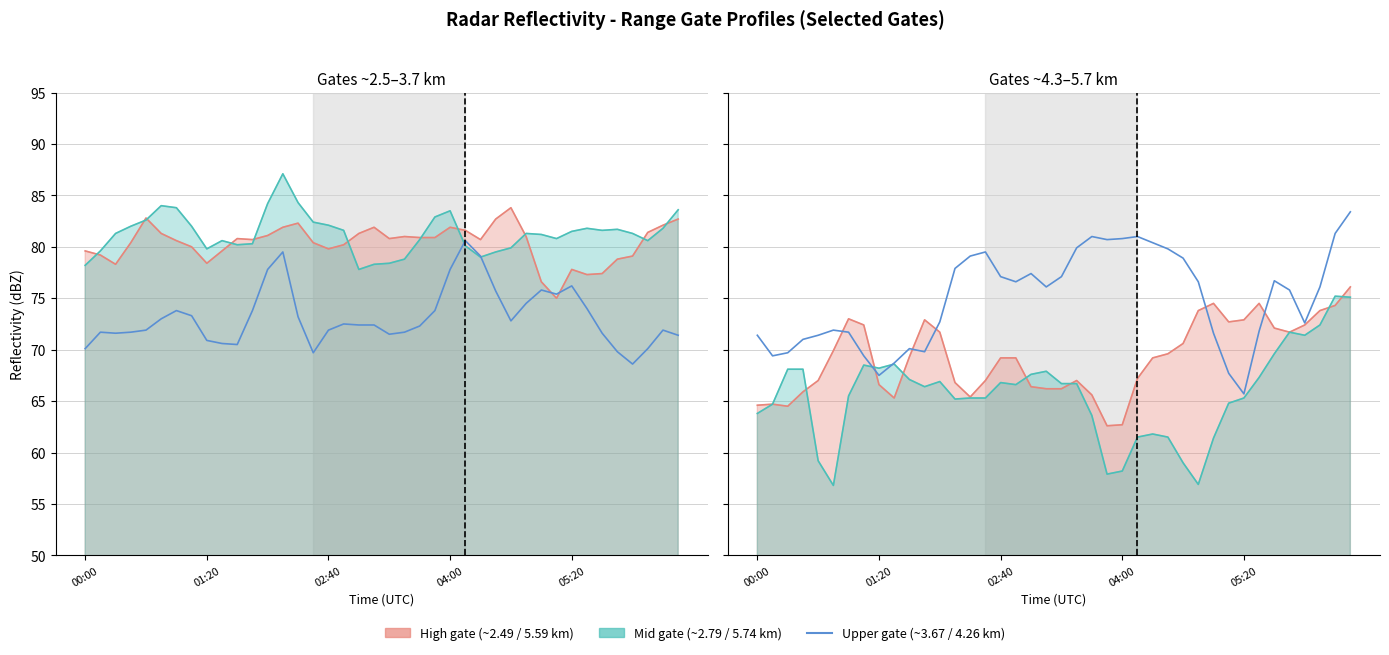

What is the lowest value of the 5.592 series?

62.6